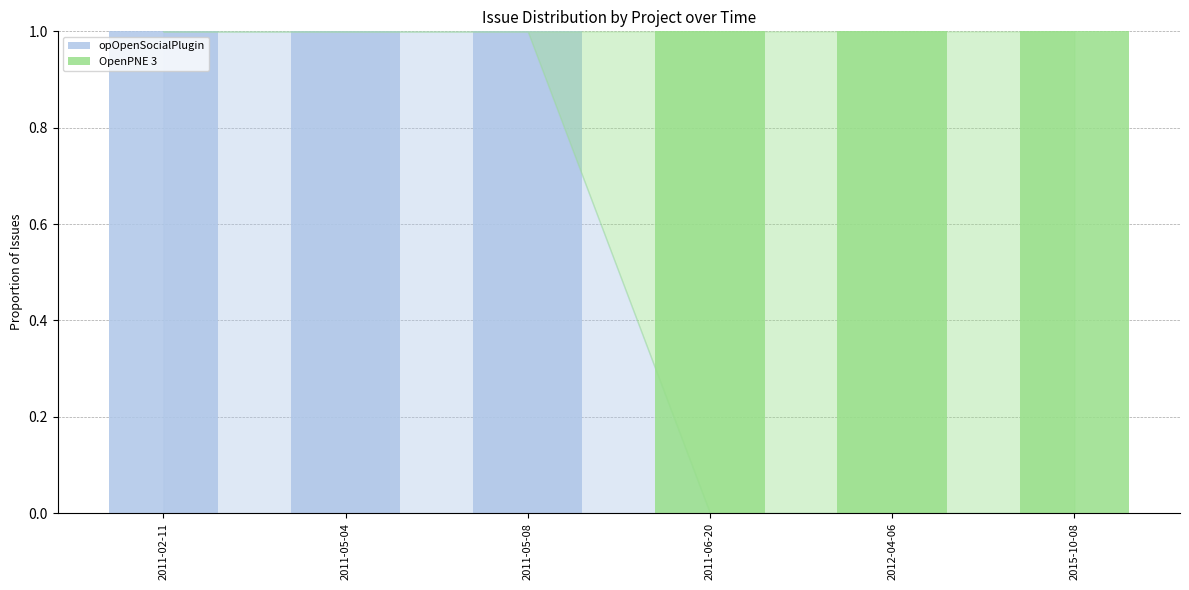

Reading left to right, transcribe the values for opOpenSocialPlugin.

2011-02-11=1	2011-05-04=1	2011-05-08=1	2011-06-20=0	2012-04-06=0	2015-10-08=0